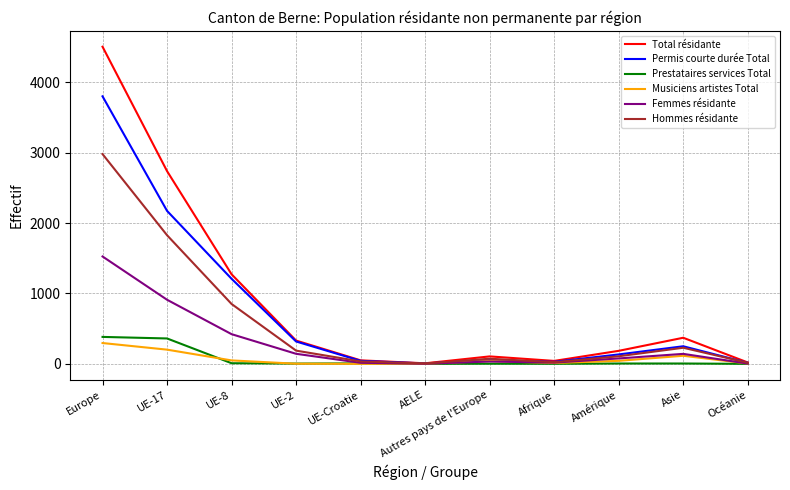

Which series changed the most between Europe and UE-2?

Total résidante